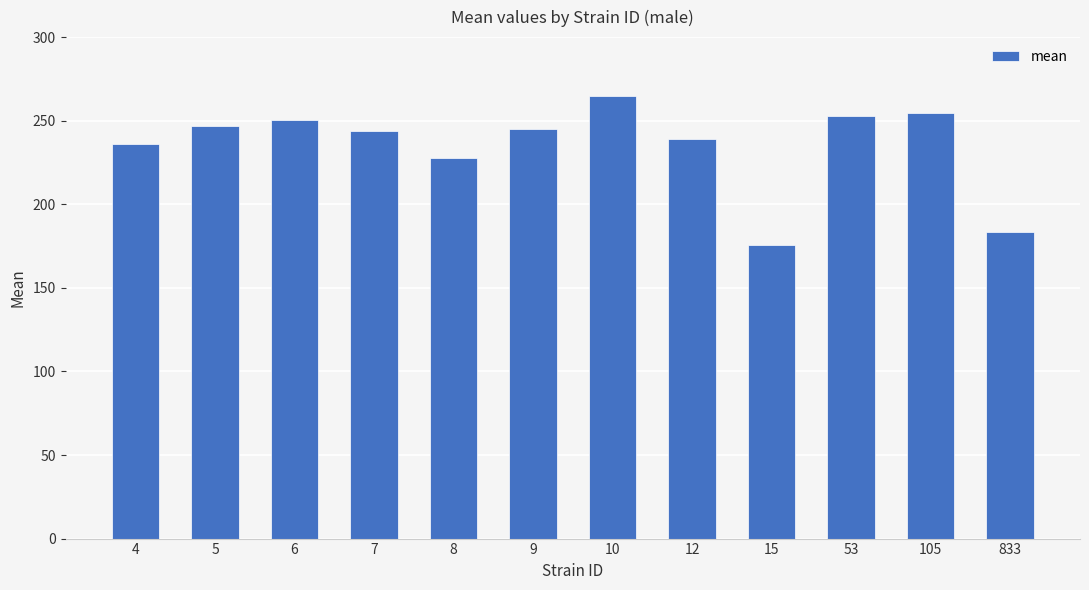

True or false: the data shows 381.1 at 4.

False